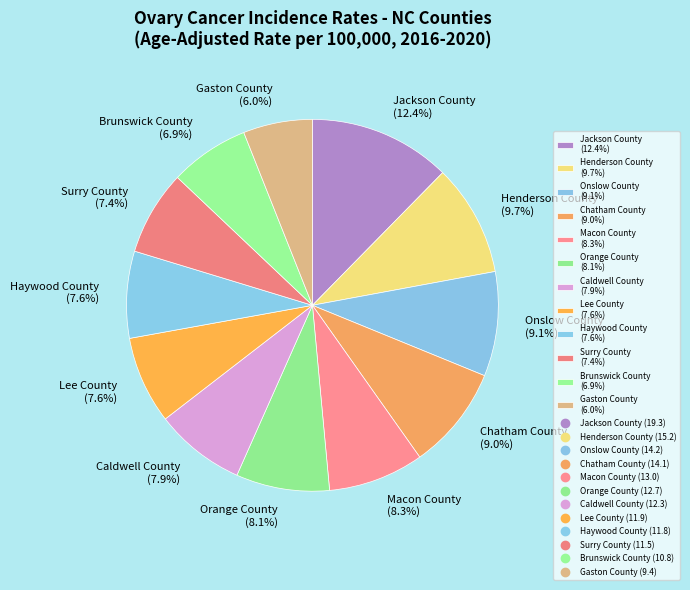

What percentage is NOT represented by Jackson County?

87.6%